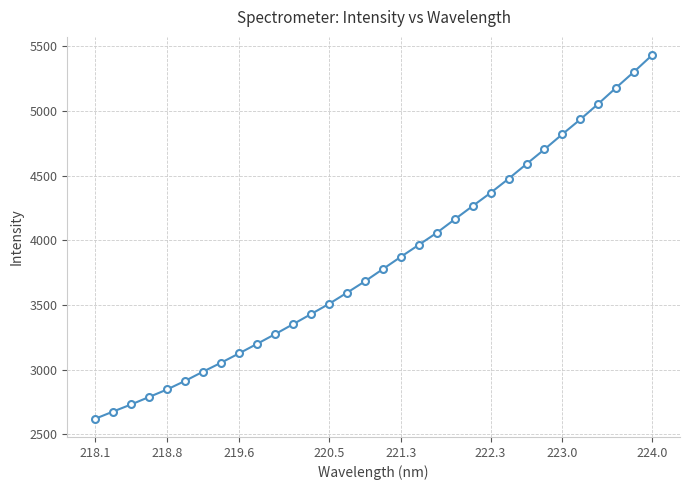

What is the sum of all values?

122743.6